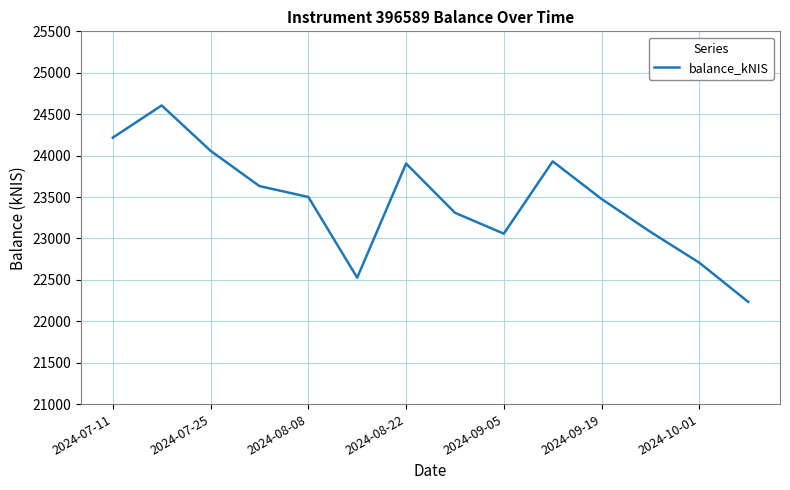

What is the sum of all values?

328233.7